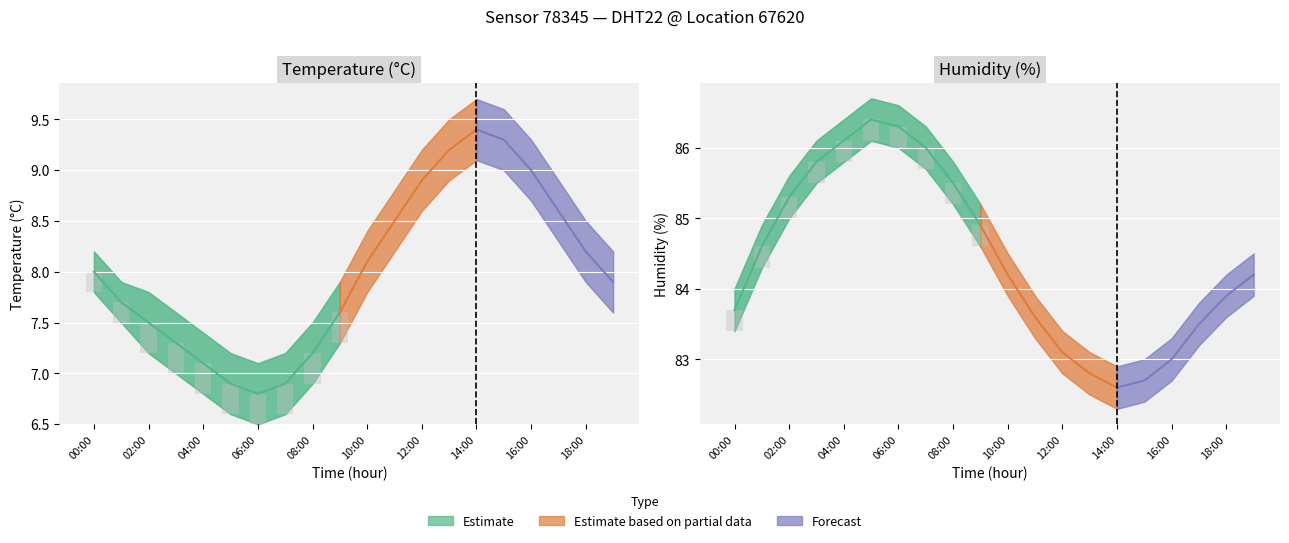

At how many categories does at least one series exceed 78?

20